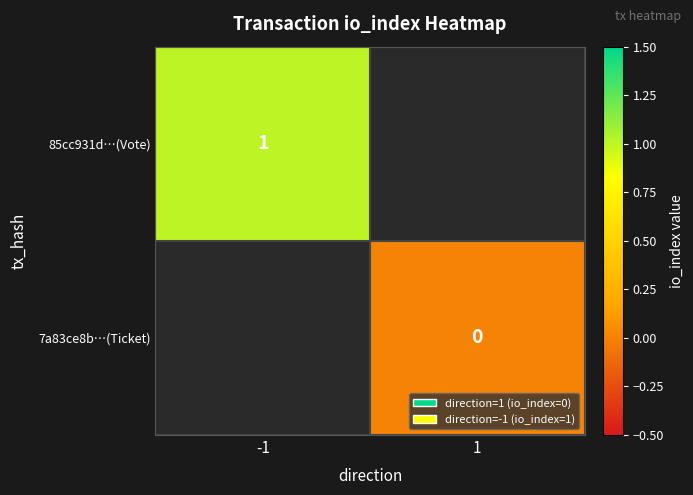

True or false: 85cc931d…(Vote) has a value of 0 at -1.

False